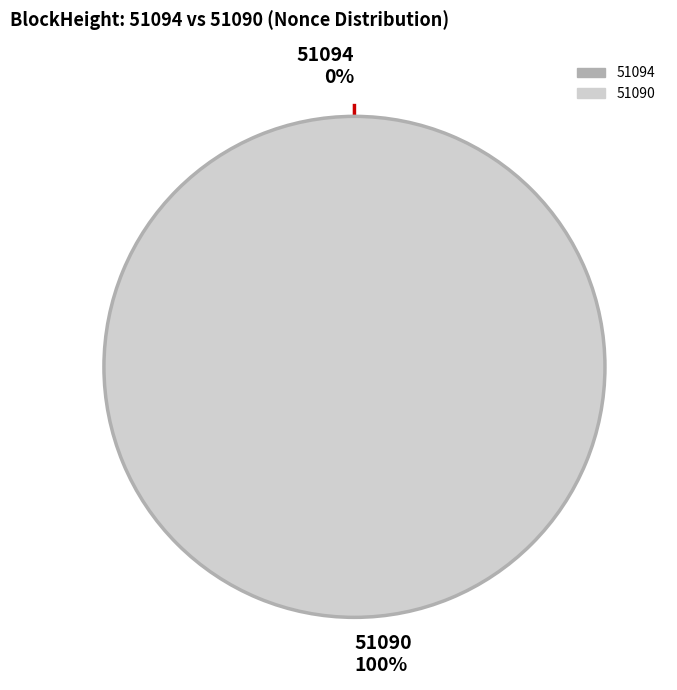

Which slice represents more than half of the pie?

51090